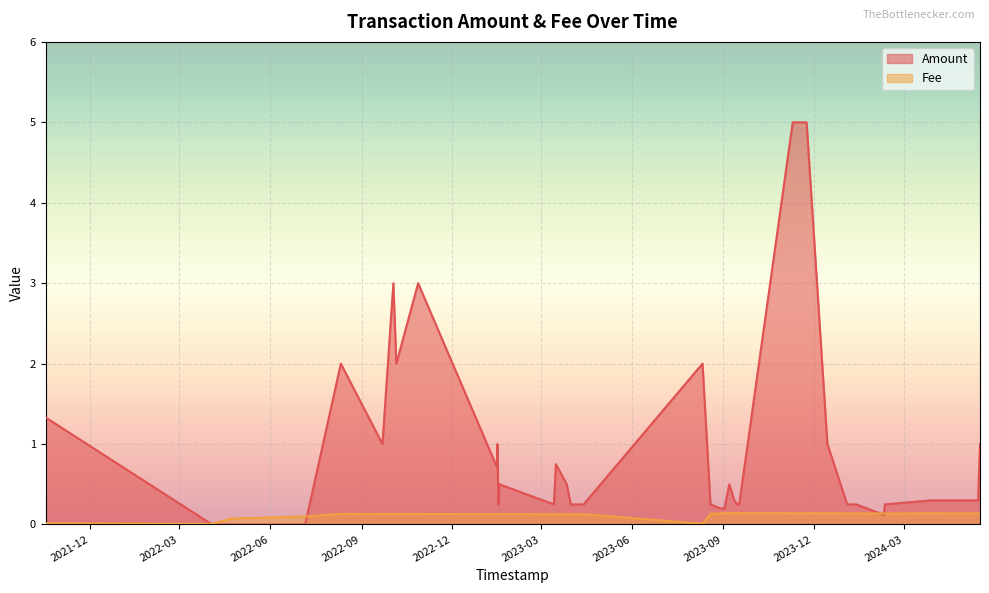

What is the difference between the second highest and second lowest values in the Amount series?

5.0